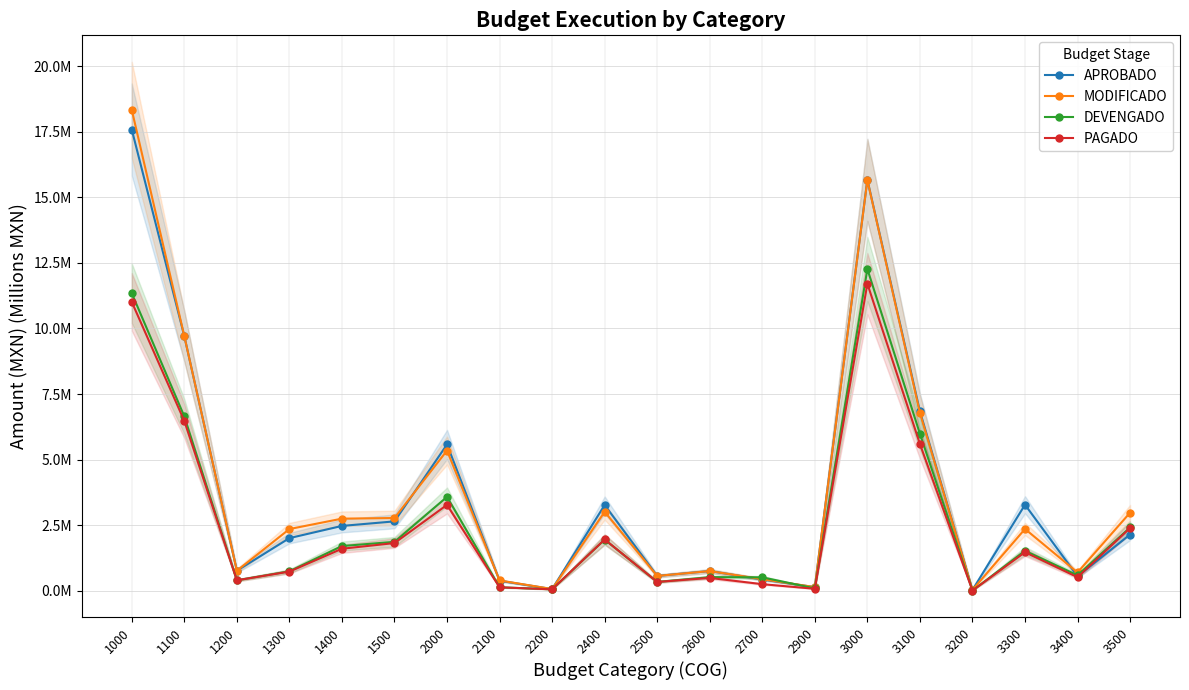

After their last crossing, which series has the higher values: DEVENGADO or PAGADO?

DEVENGADO